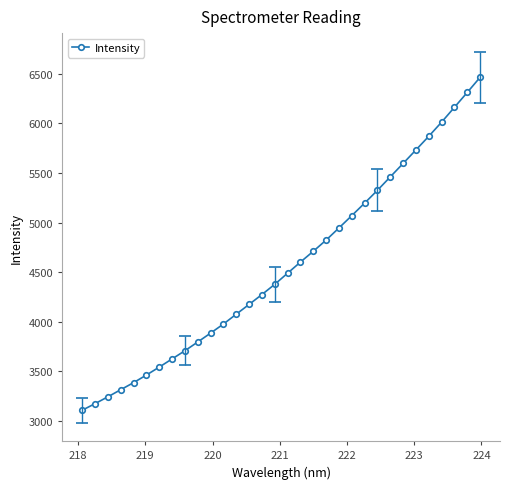

What is the maximum value shown in the chart?

6464.2